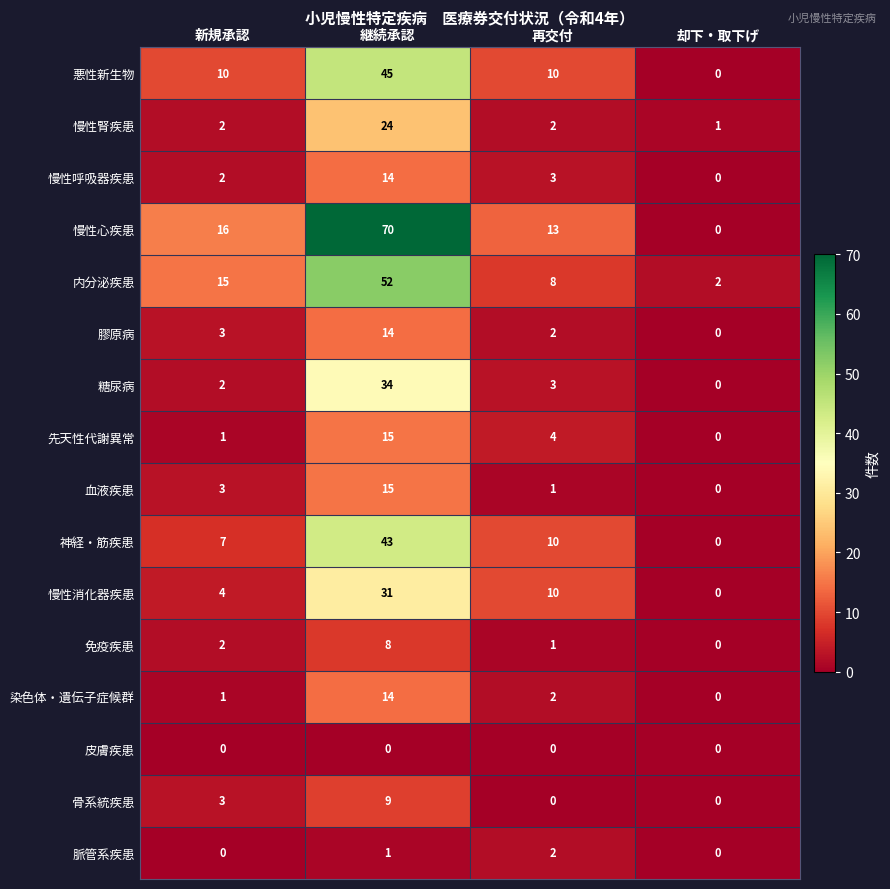

Count the number of categories in the chart.

4